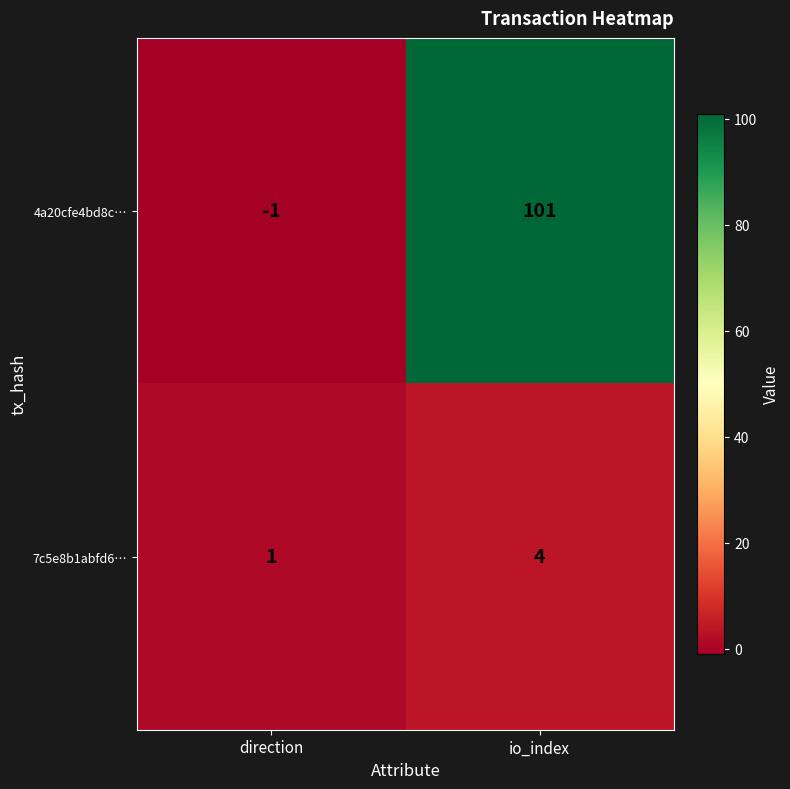

At which label is 7c5e8b1abfd6… closest to 2?

direction